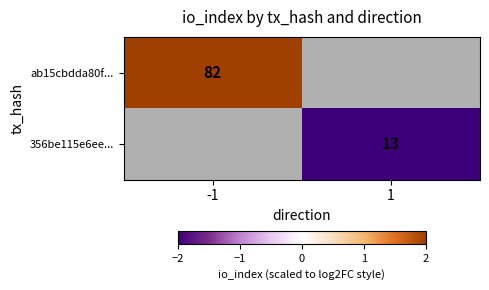

Is it true that ab15cbdda80f... equals 111 at -1?

False